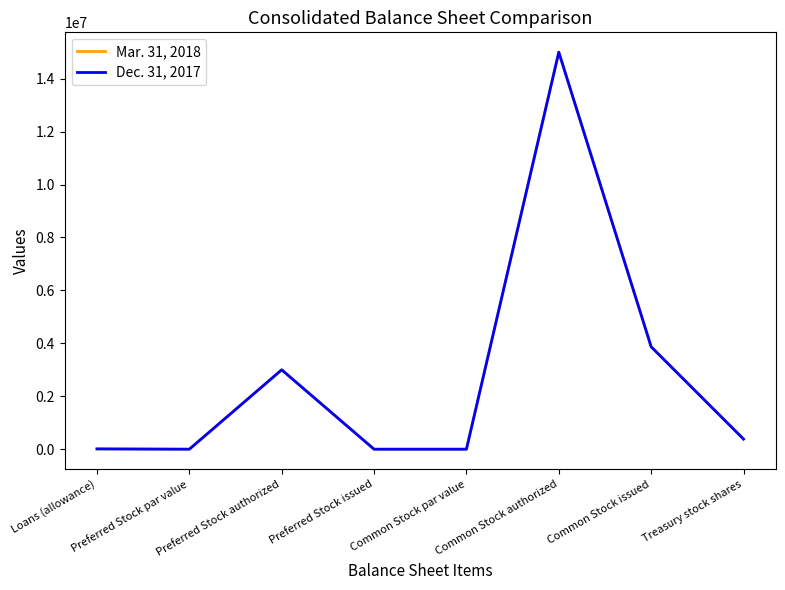

What is the spread (max minus min) of values at Treasury stock shares?

5112